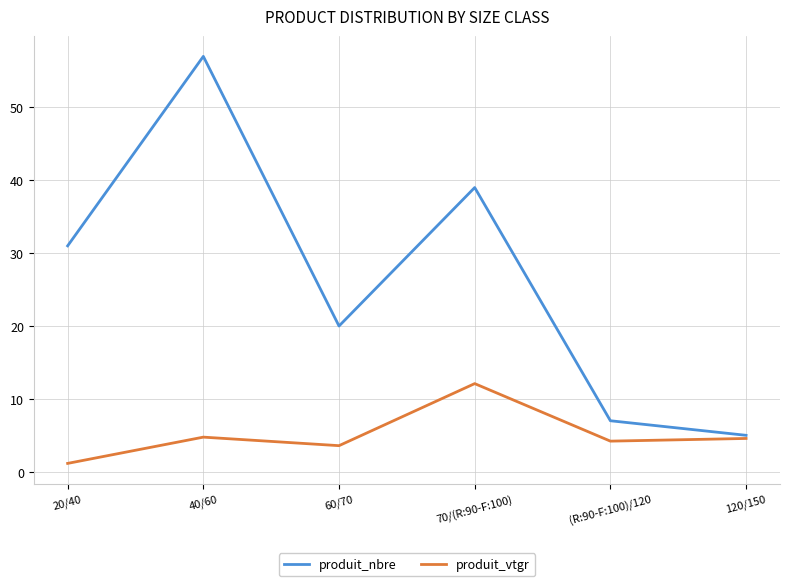

What is the sum of all produit_nbre values?

159.0